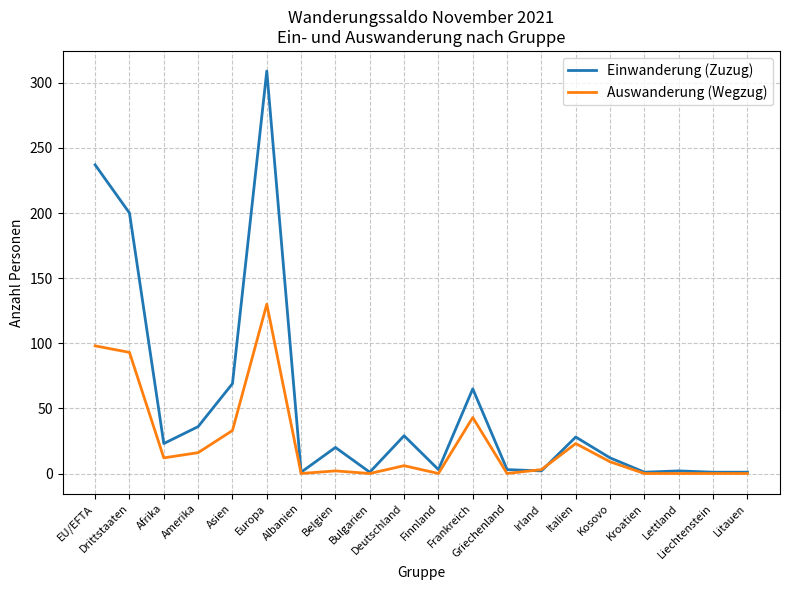

What is the difference between the maximum and minimum values in the Auswanderung (Wegzug) series?

130